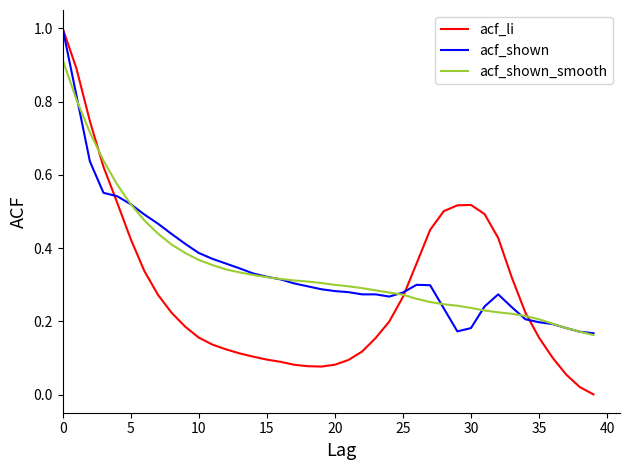

What is the maximum value shown in the chart?

1.0